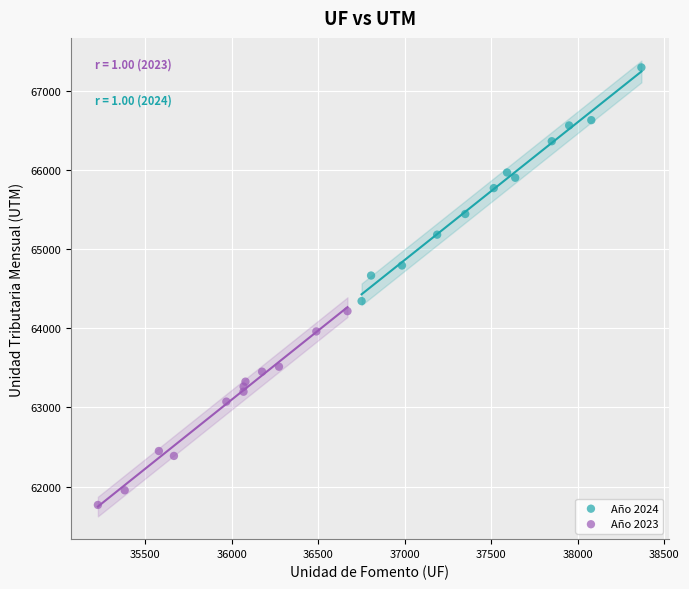

Which series reaches the minimum Y coordinate?

Año 2023